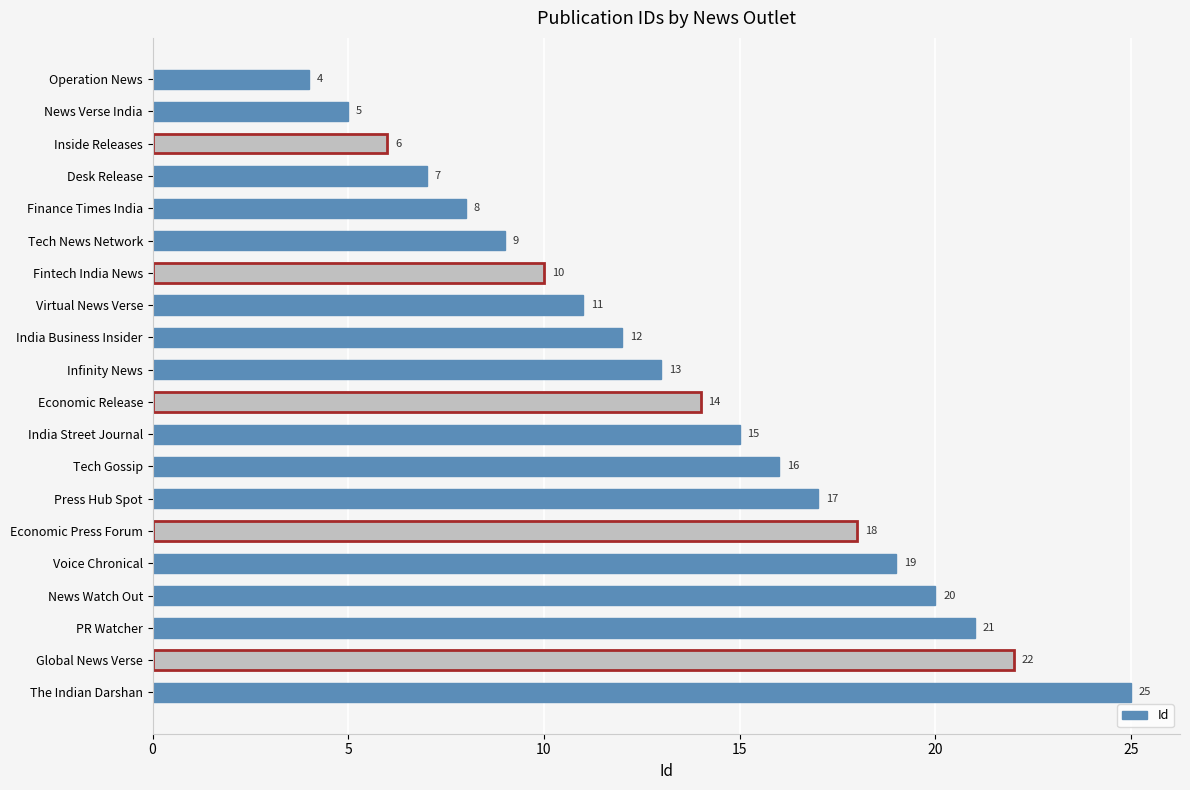

Rank the categories by value from highest to lowest.

The Indian Darshan, Global News Verse, PR Watcher, News Watch Out, Voice Chronical, Economic Press Forum, Press Hub Spot, Tech Gossip, India Street Journal, Economic Release, Infinity News, India Business Insider, Virtual News Verse, Fintech India News, Tech News Network, Finance Times India, Desk Release, Inside Releases, News Verse India, Operation News